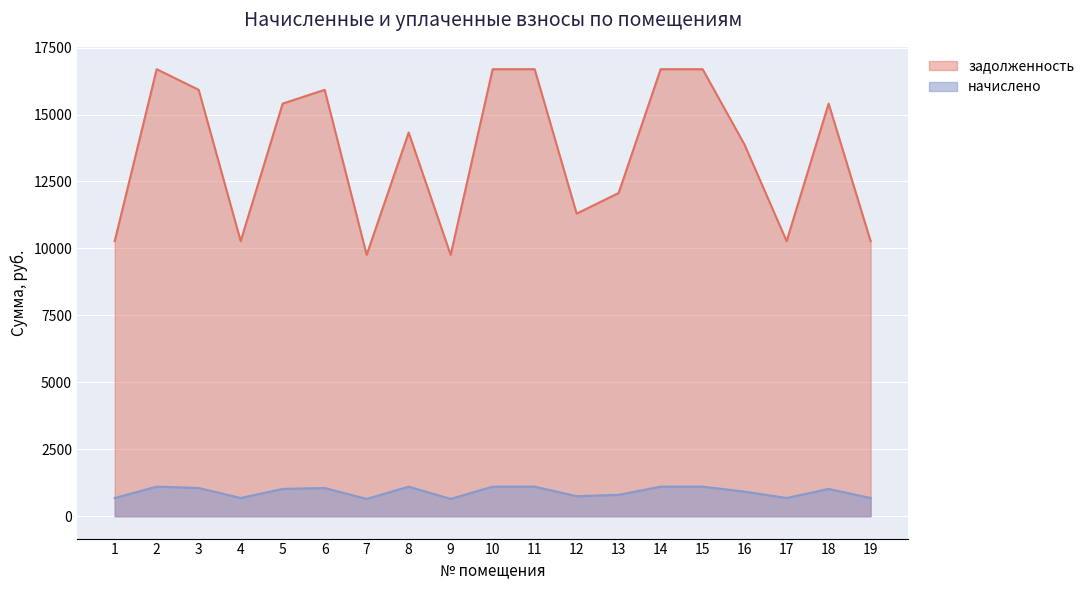

How many data points does each series have?

19